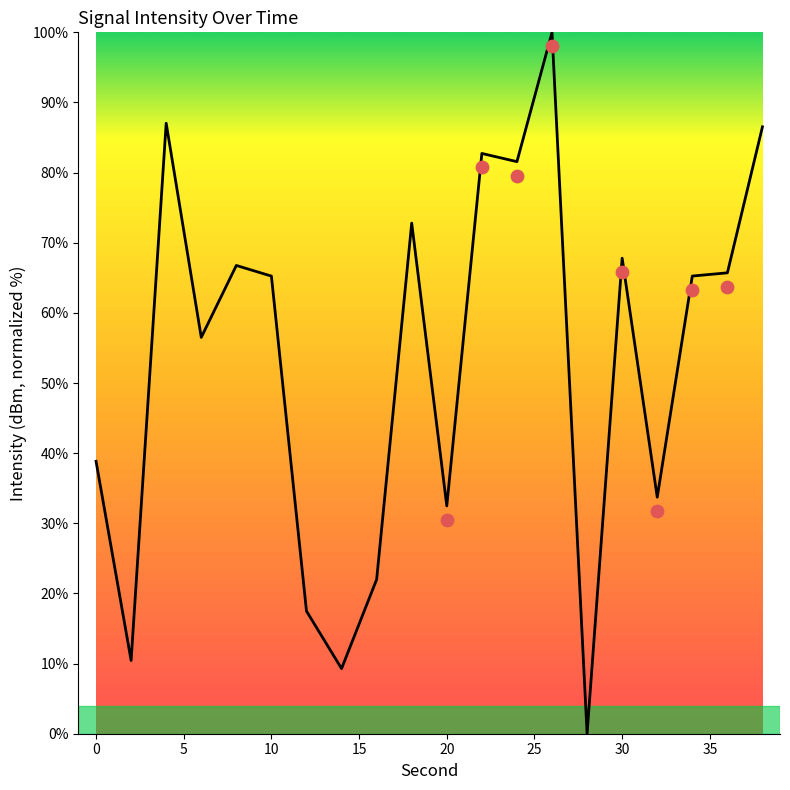

What is the ratio of the value at 38 to the value at 34?

1.3